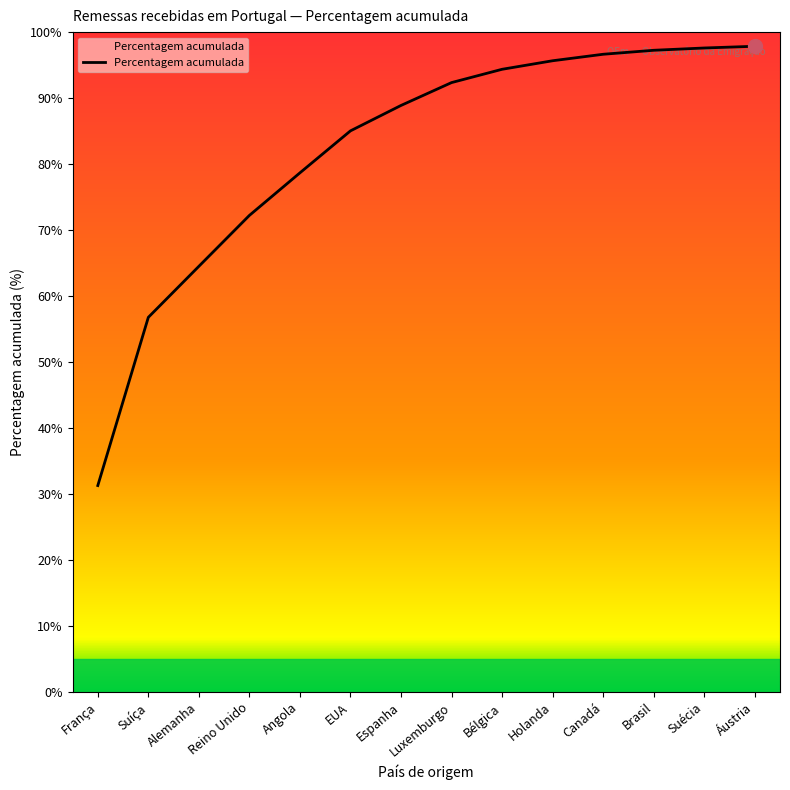

The value at Suécia is 57.9. True or false?

False